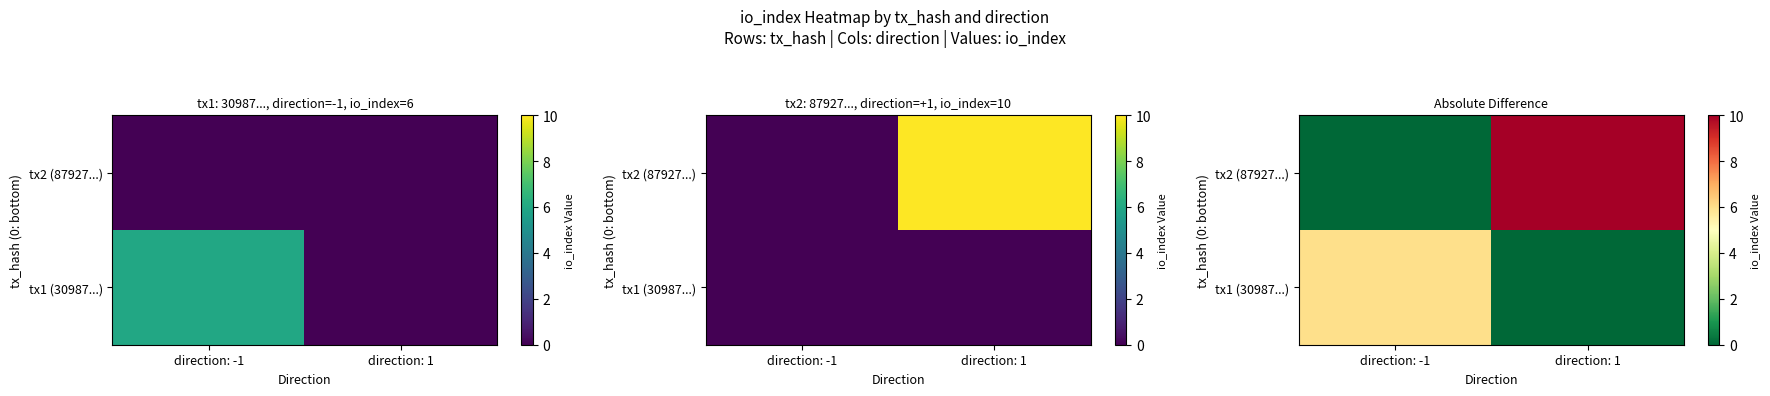

At direction: 1, list the series in order from smallest to largest.

tx1 (30987...), tx2 (87927...)